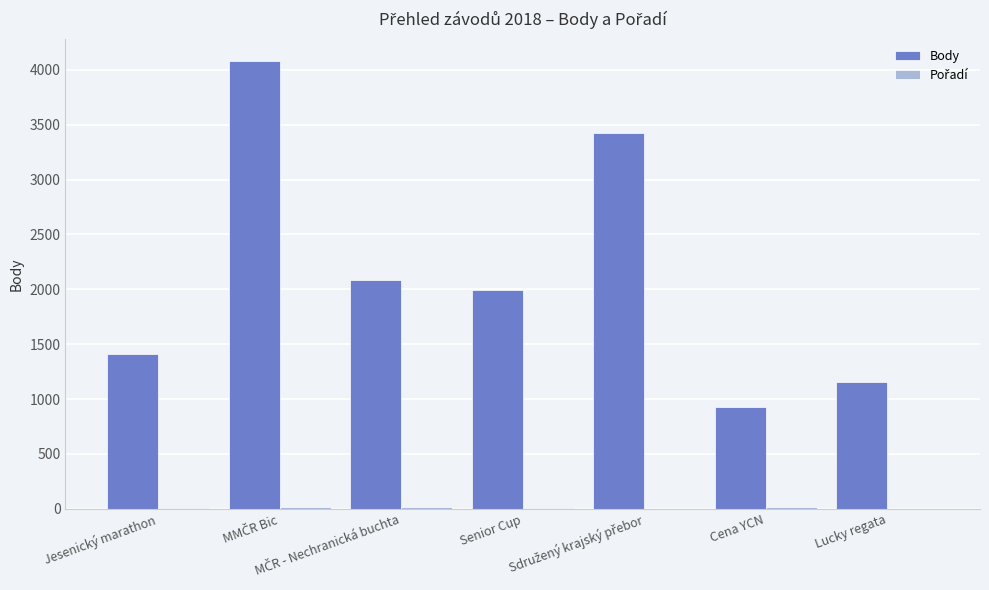

Are the bars horizontal?

No